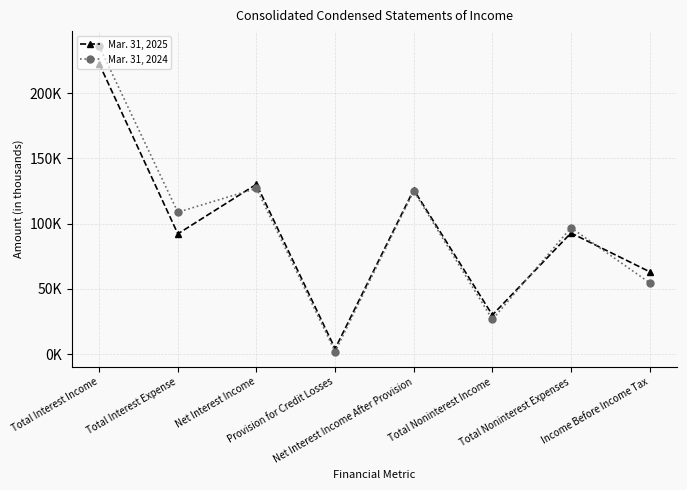

Which label corresponds to the largest value in the chart?

Total Interest Income